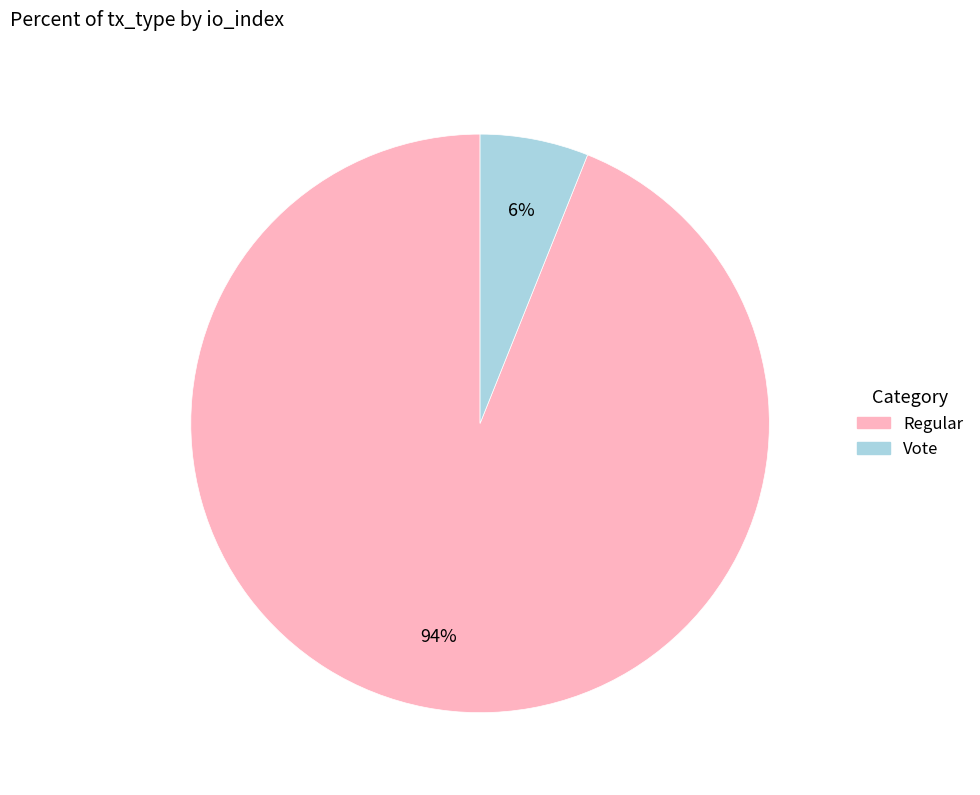

To the nearest percent, what is the difference between the Regular and Vote slice percentages?

88%